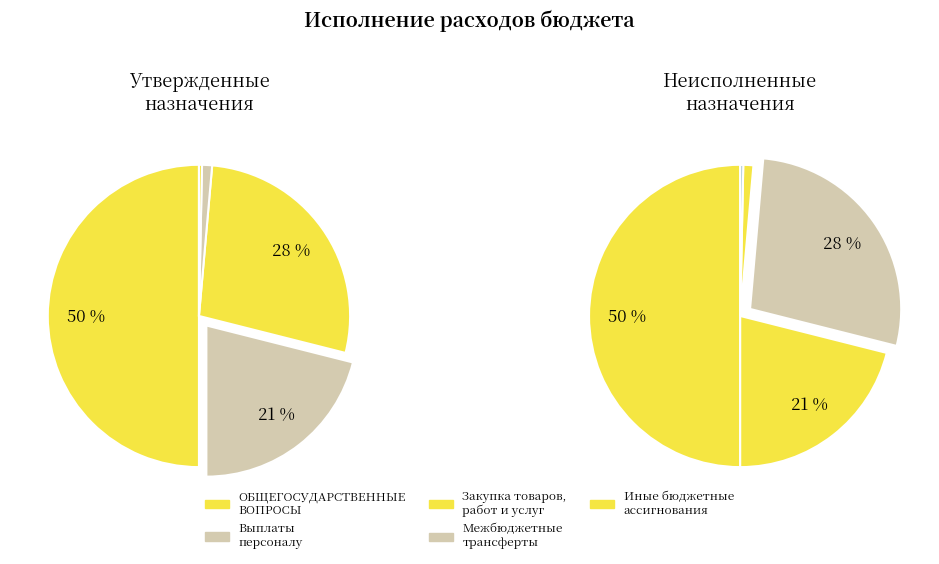

How many segments does this pie chart have?

5